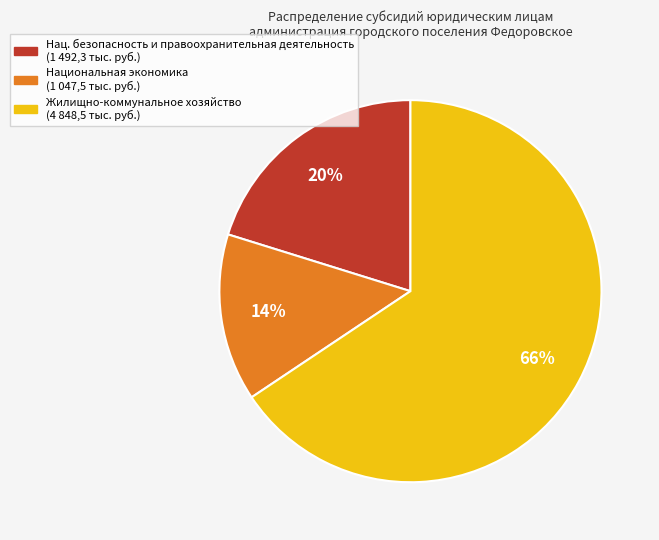

To the nearest percent, what is the average slice percentage?

33%